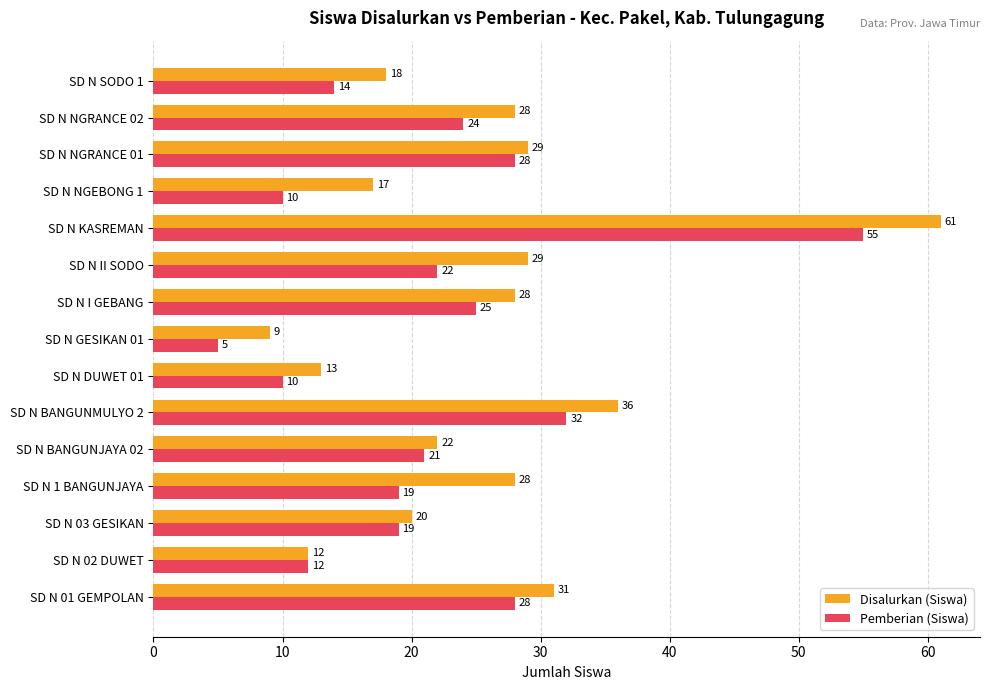

At which category is the sum across all series the highest?

SD N KASREMAN